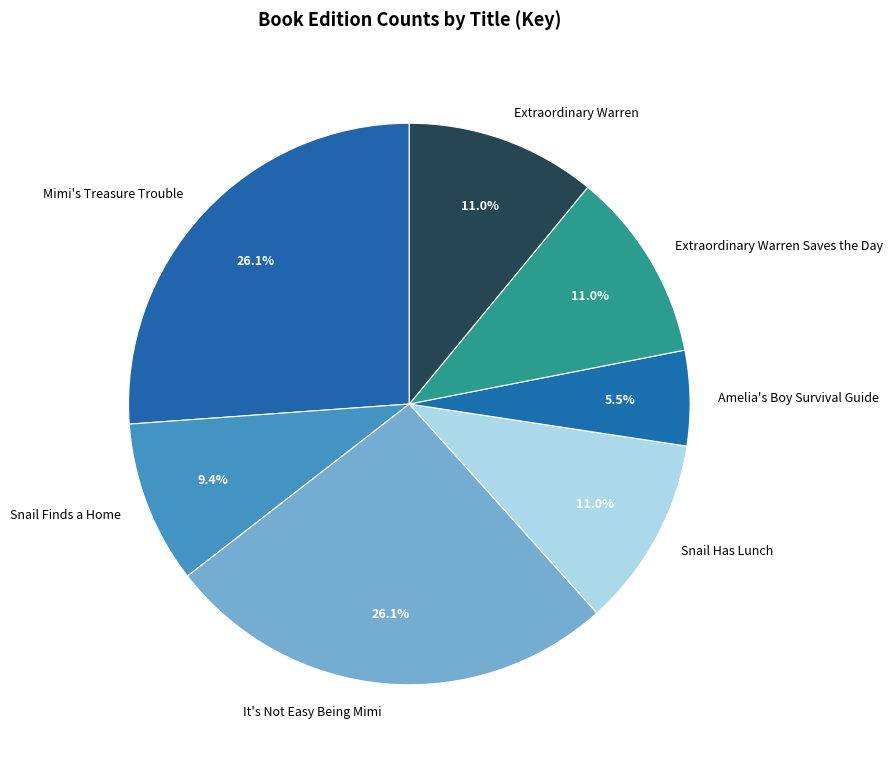

Is there a majority slice in this chart?

No